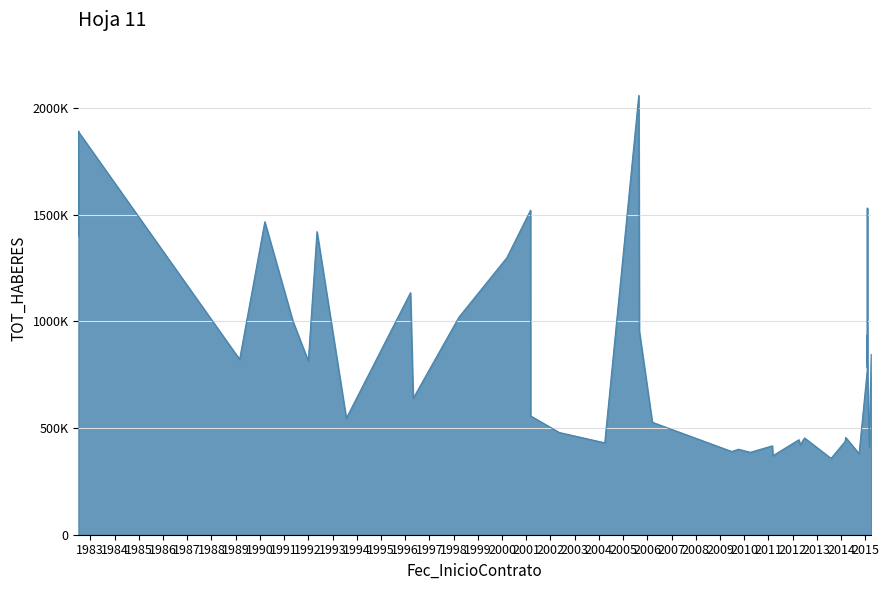

Read the value at 2015-01-31.

780777